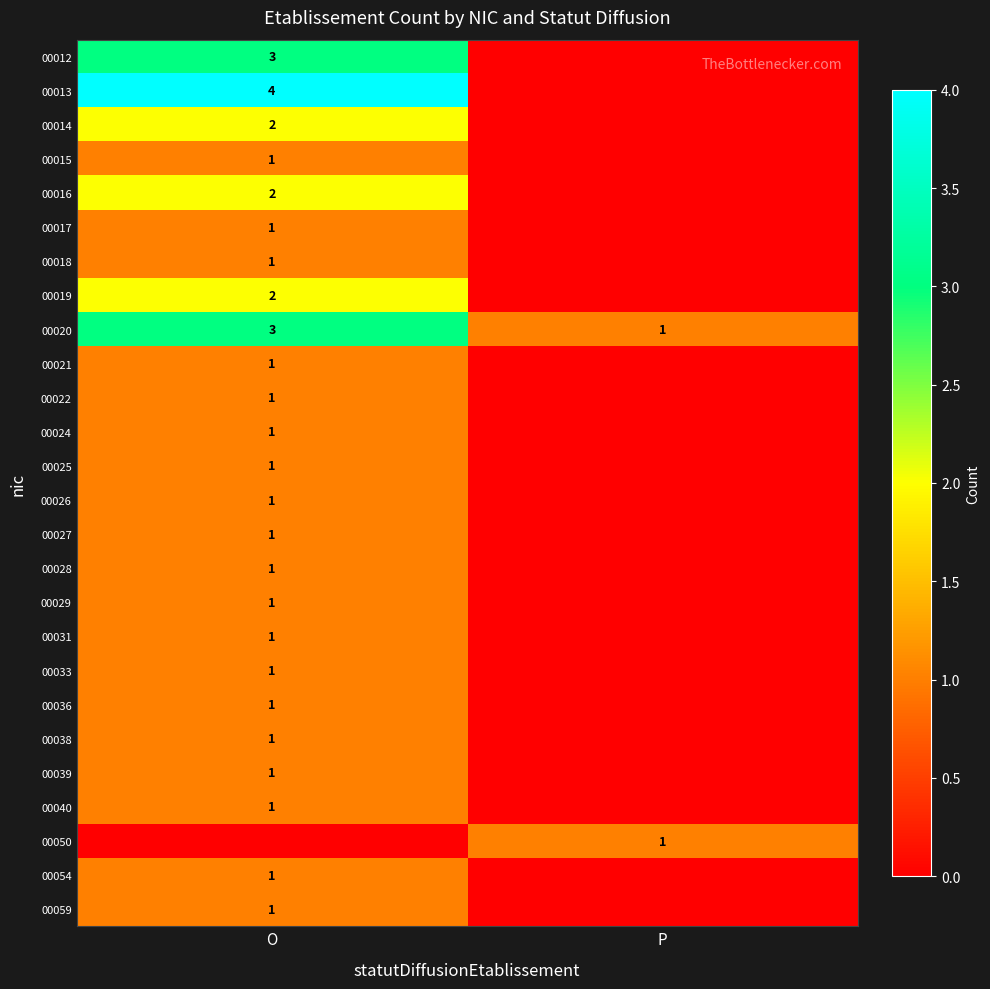

What is the greatest value displayed?

4